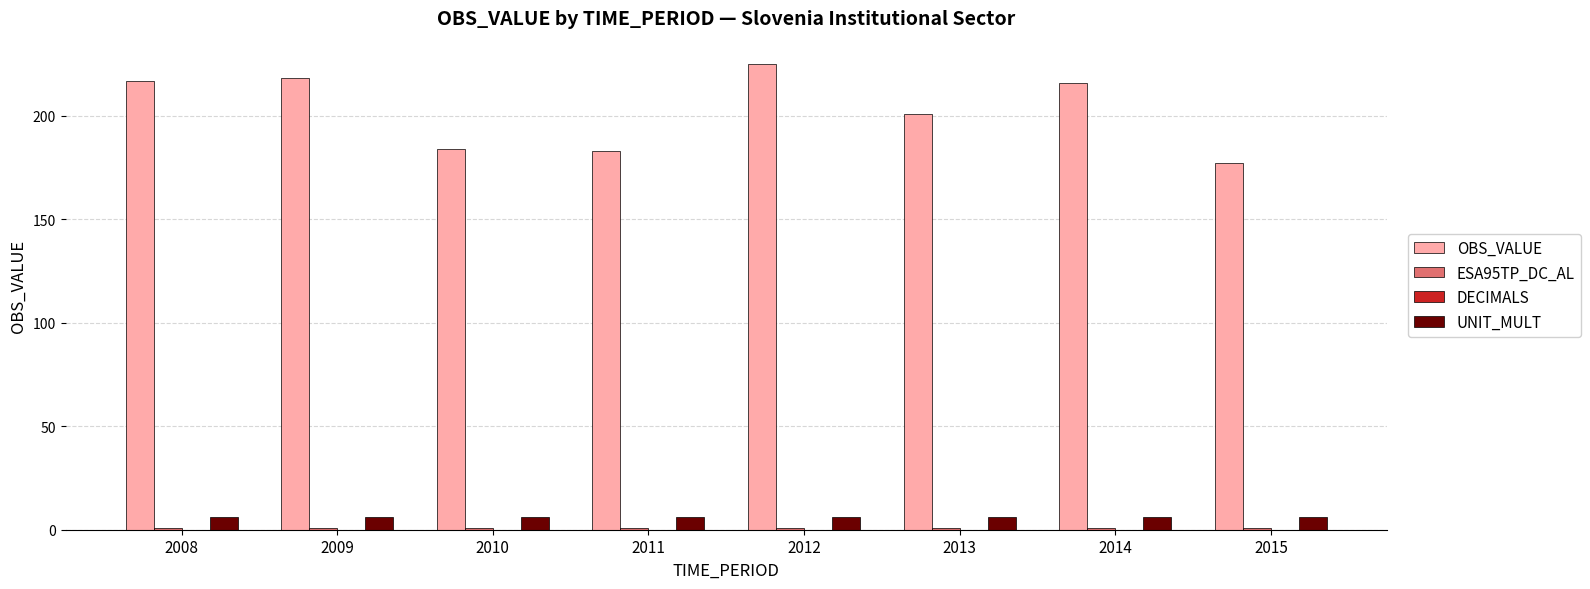

How many bars are there in each group?

3